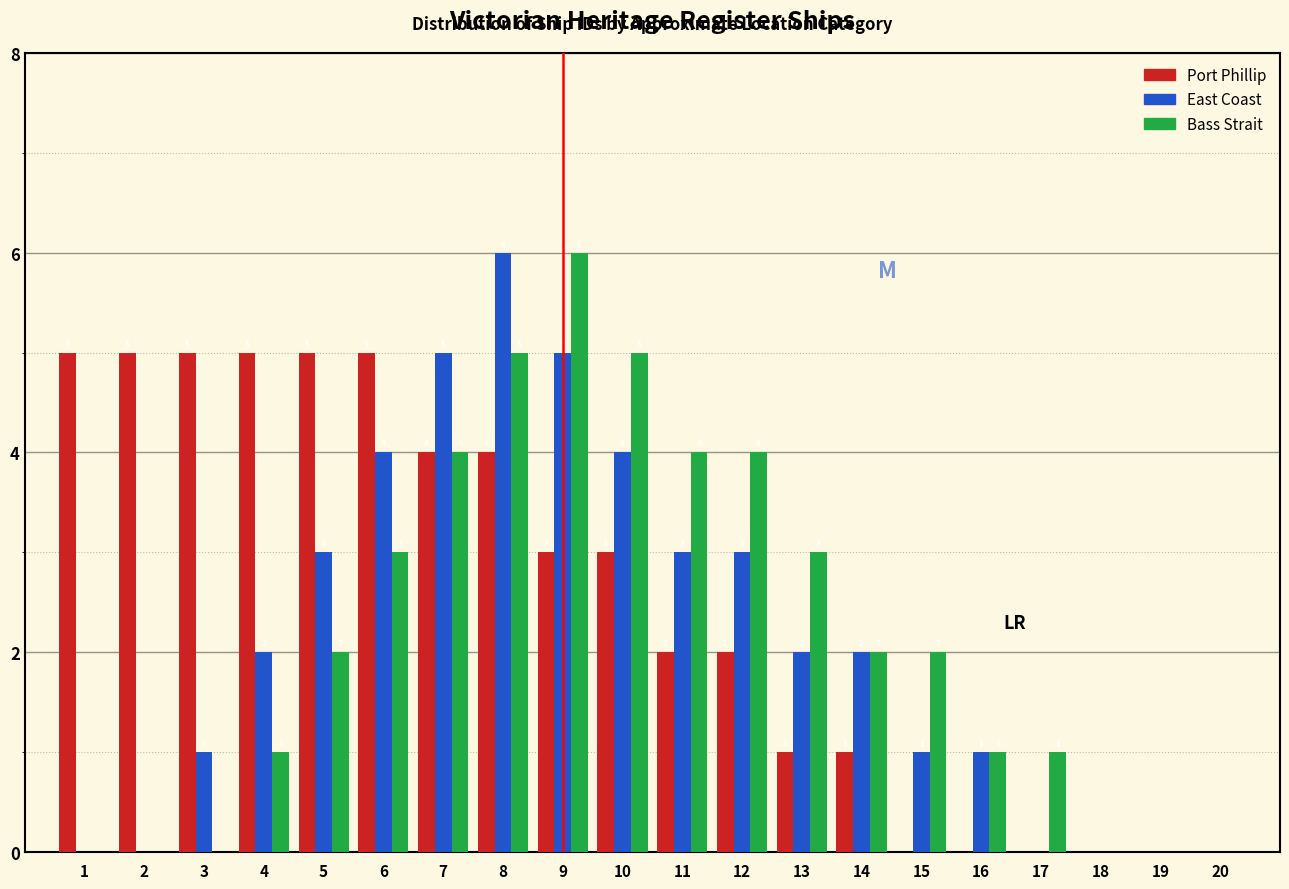

Reading left to right, what are all the values shown in this chart?

Port Phillip: 1=5	2=5	3=5	4=5	5=5	6=5	7=4	8=4	9=3	10=3	11=2	12=2	13=1	14=1	15=0	16=0	17=0	18=0	19=0	20=0
East Coast: 1=0	2=0	3=1	4=2	5=3	6=4	7=5	8=6	9=5	10=4	11=3	12=3	13=2	14=2	15=1	16=1	17=0	18=0	19=0	20=0
Bass Strait: 1=0	2=0	3=0	4=1	5=2	6=3	7=4	8=5	9=6	10=5	11=4	12=4	13=3	14=2	15=2	16=1	17=1	18=0	19=0	20=0